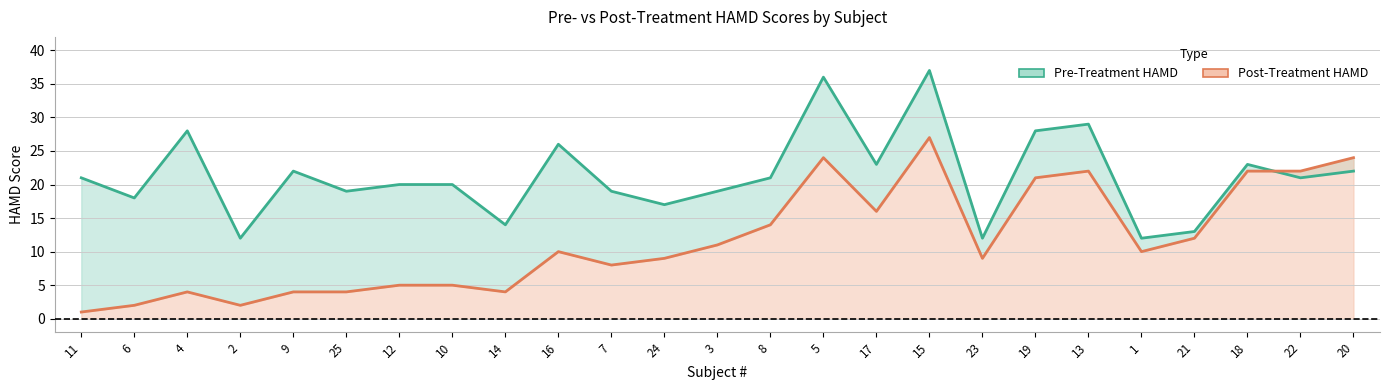

At which category does Post-Treatment HAMD reach its first local peak?

4